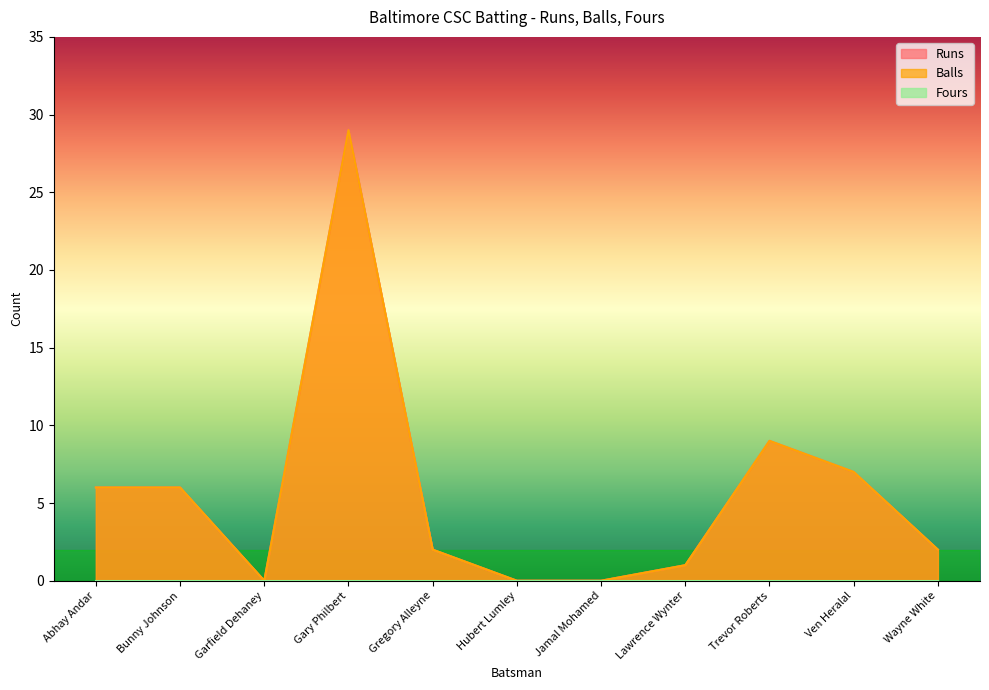

What is the difference between the maximum and minimum values in the Runs series?

29